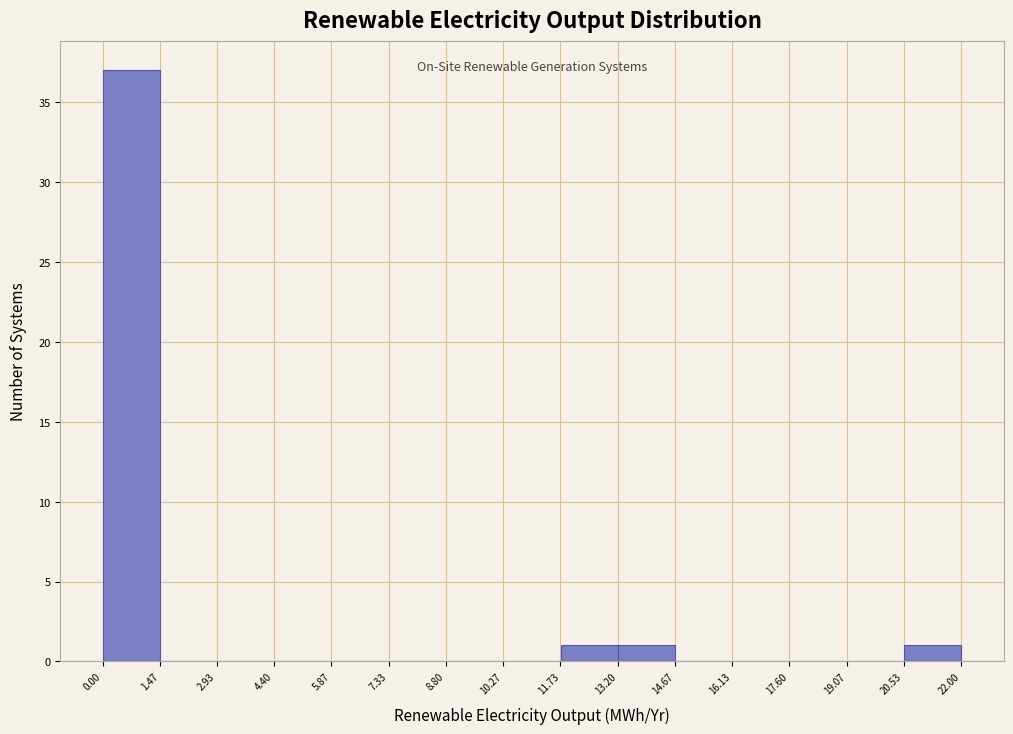

Reading left to right, list every bar in this chart as the range it spans on the x-axis followed by its height. Neither the bar edges nor the heights are printed on the chart, so give them approximately, as read against the axes.

0.0 to 1.4: 37
1.4 to 3.0: 0
3.0 to 4.4: 0
4.4 to 5.8: 0
5.8 to 7.4: 0
7.4 to 8.8: 0
8.8 to 10.2: 0
10.2 to 11.8: 0
11.8 to 13.2: 1
13.2 to 14.6: 1
14.6 to 16.2: 0
16.2 to 17.6: 0
17.6 to 19.0: 0
19.0 to 20.6: 0
20.6 to 22.0: 1